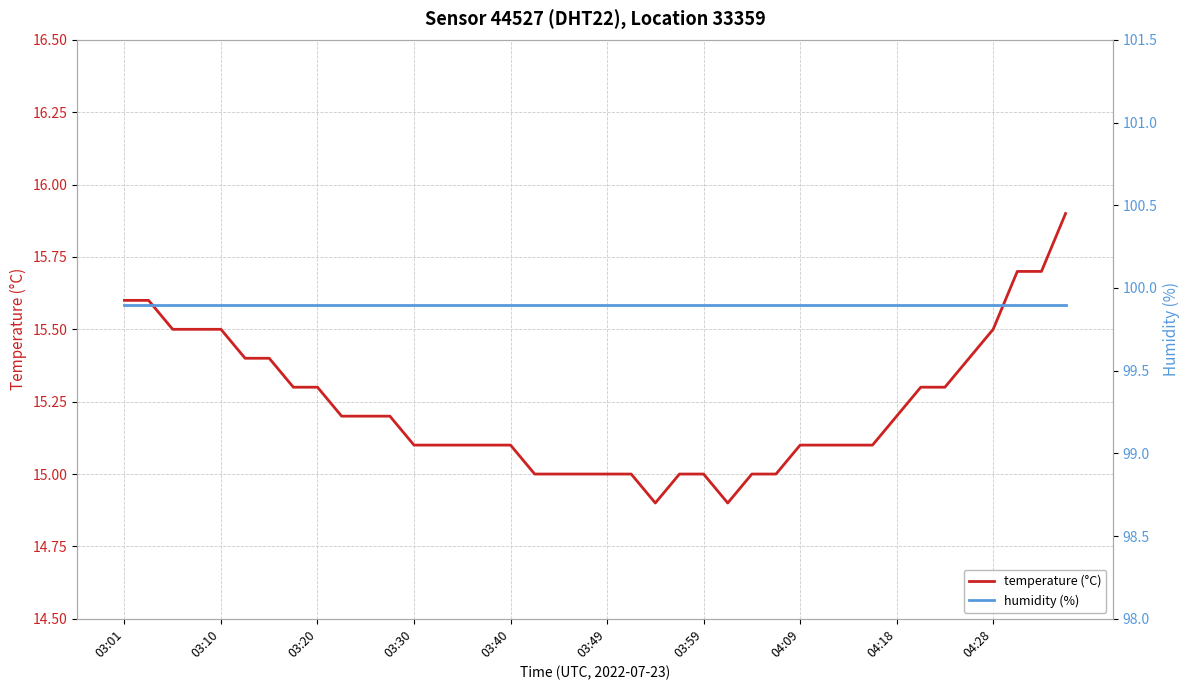

How many categories are shown in the chart?

40